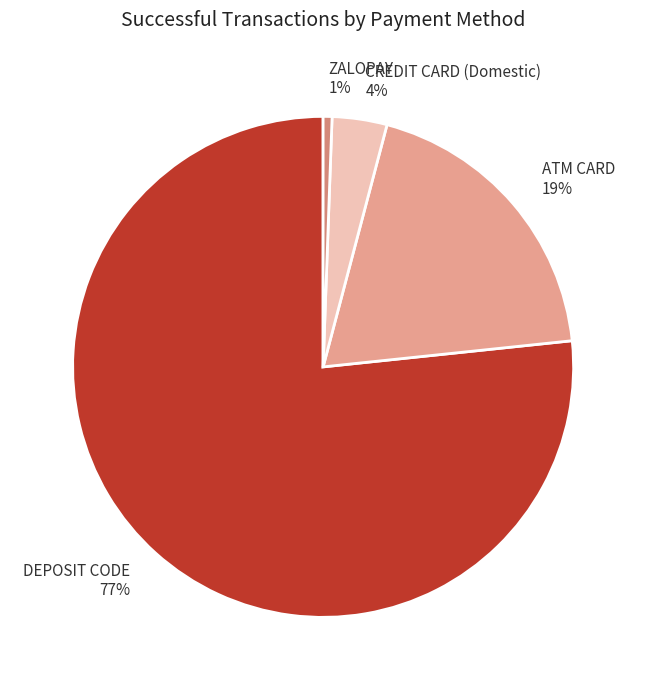

Count the number of slices in the pie.

4